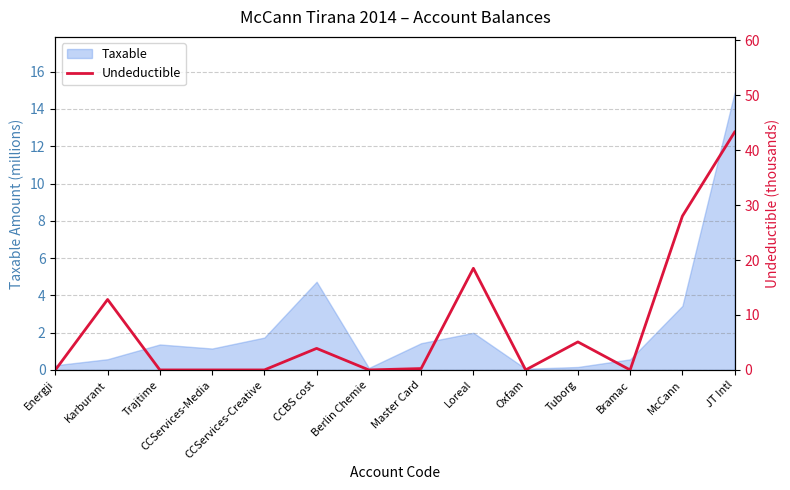

What is the approximate value of Taxable at Loreal?

2.0